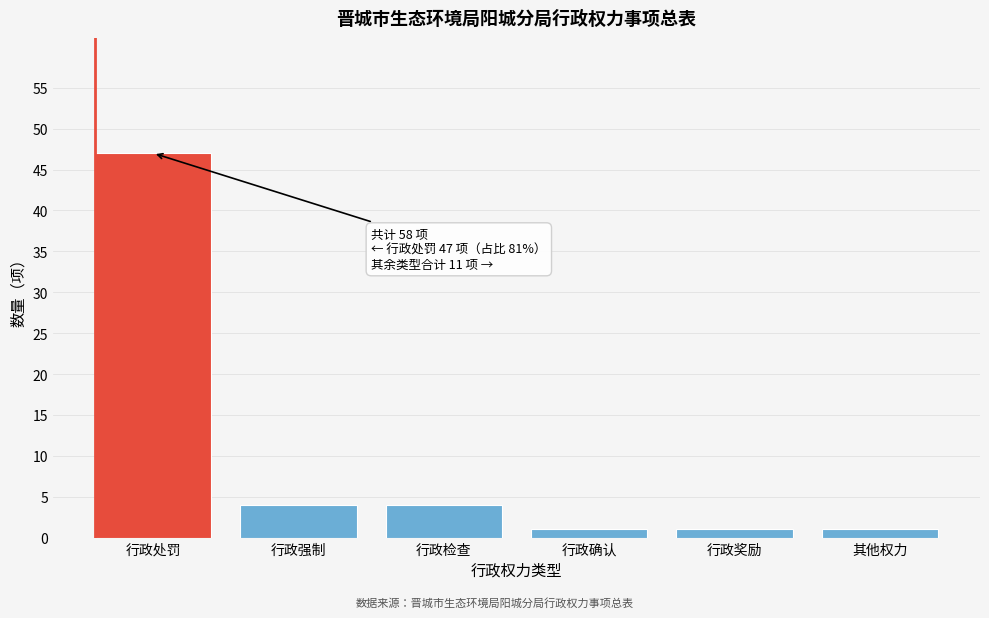

Reading left to right, transcribe all the data shown in this chart.

47	4	4	1	1	1